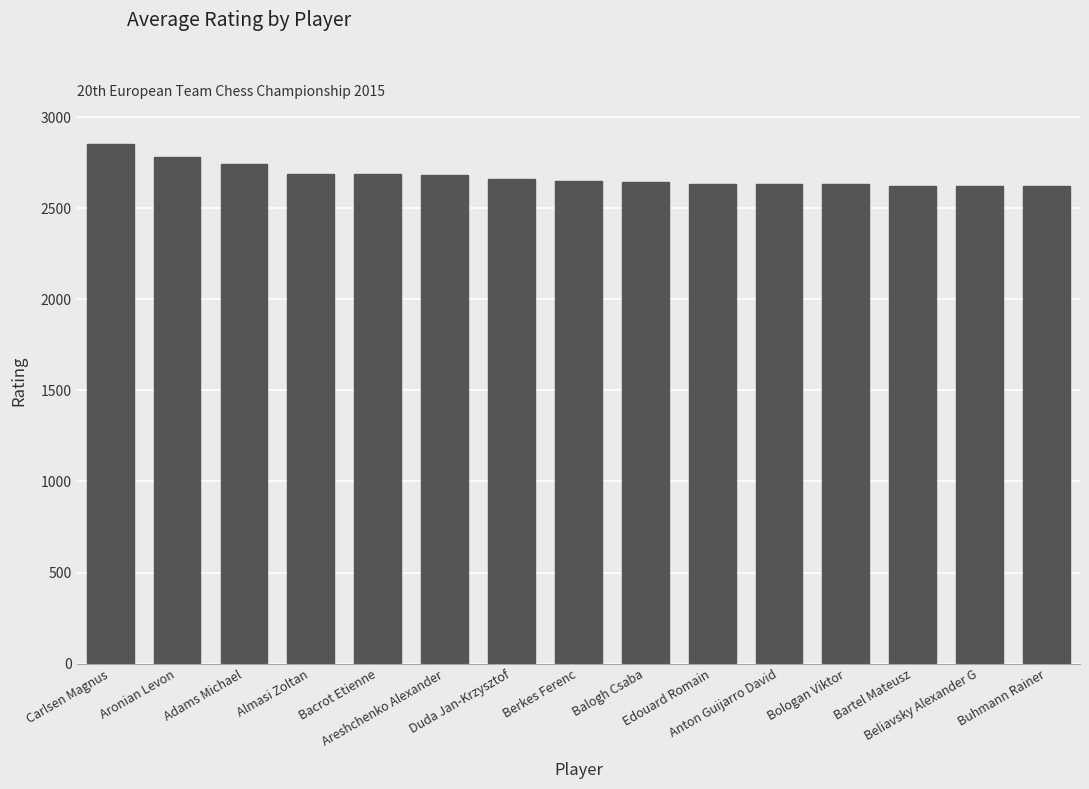

What is the difference between the second highest and minimum values?

162